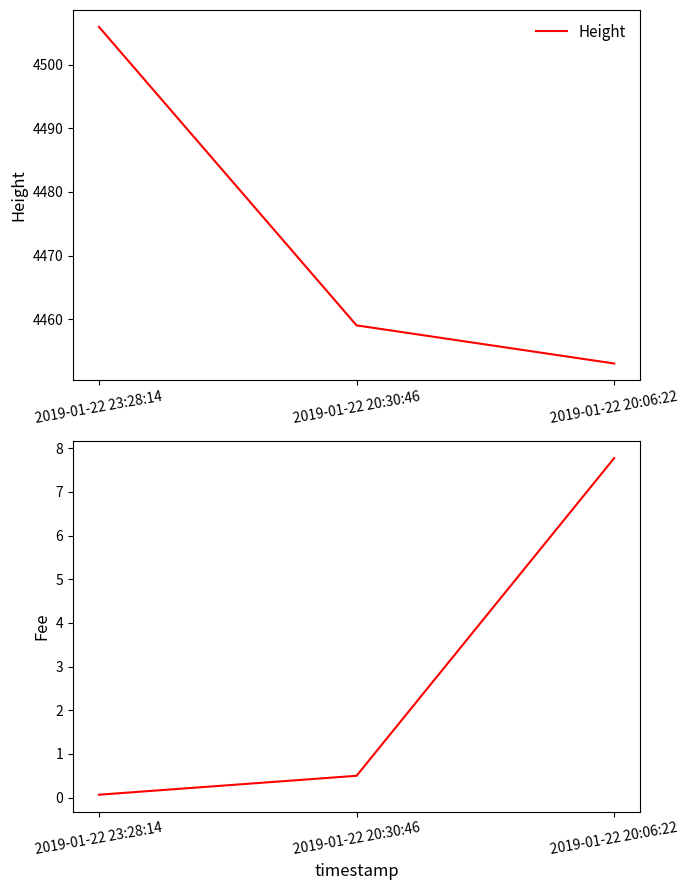

What is the total value across all series at 2019-01-22 20:06:22?

4460.8